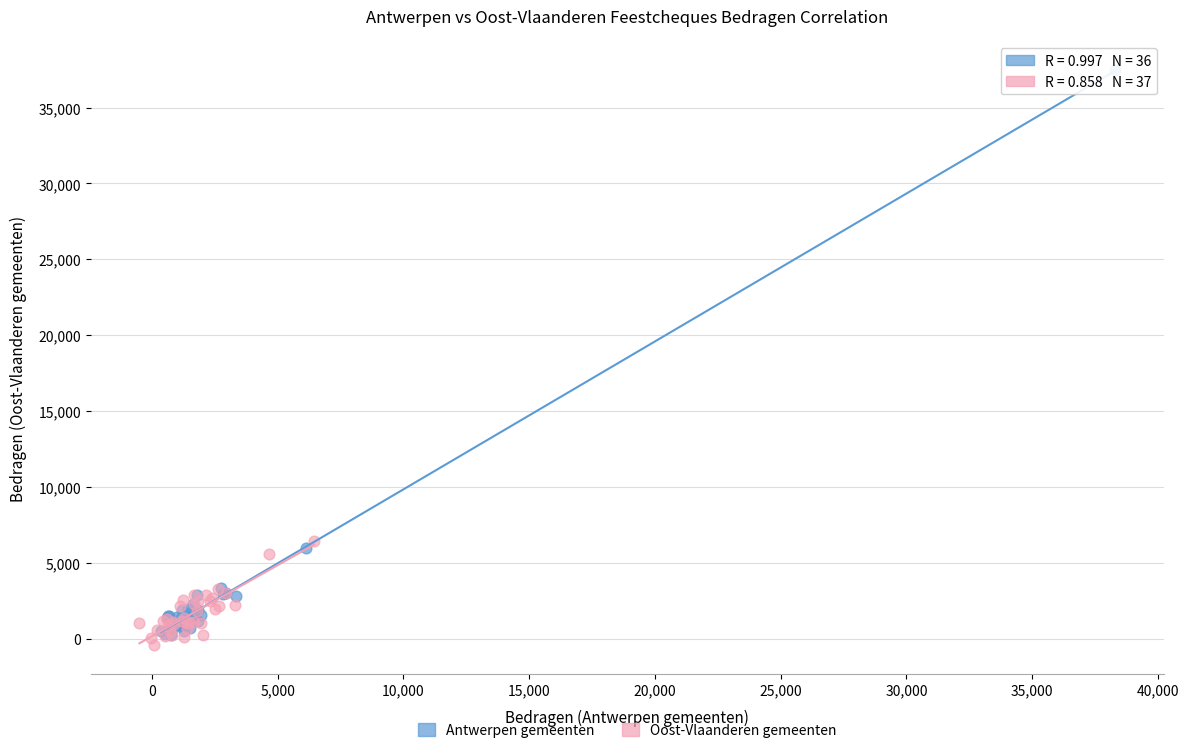

Which series reaches the maximum Y coordinate?

Antwerpen gemeenten